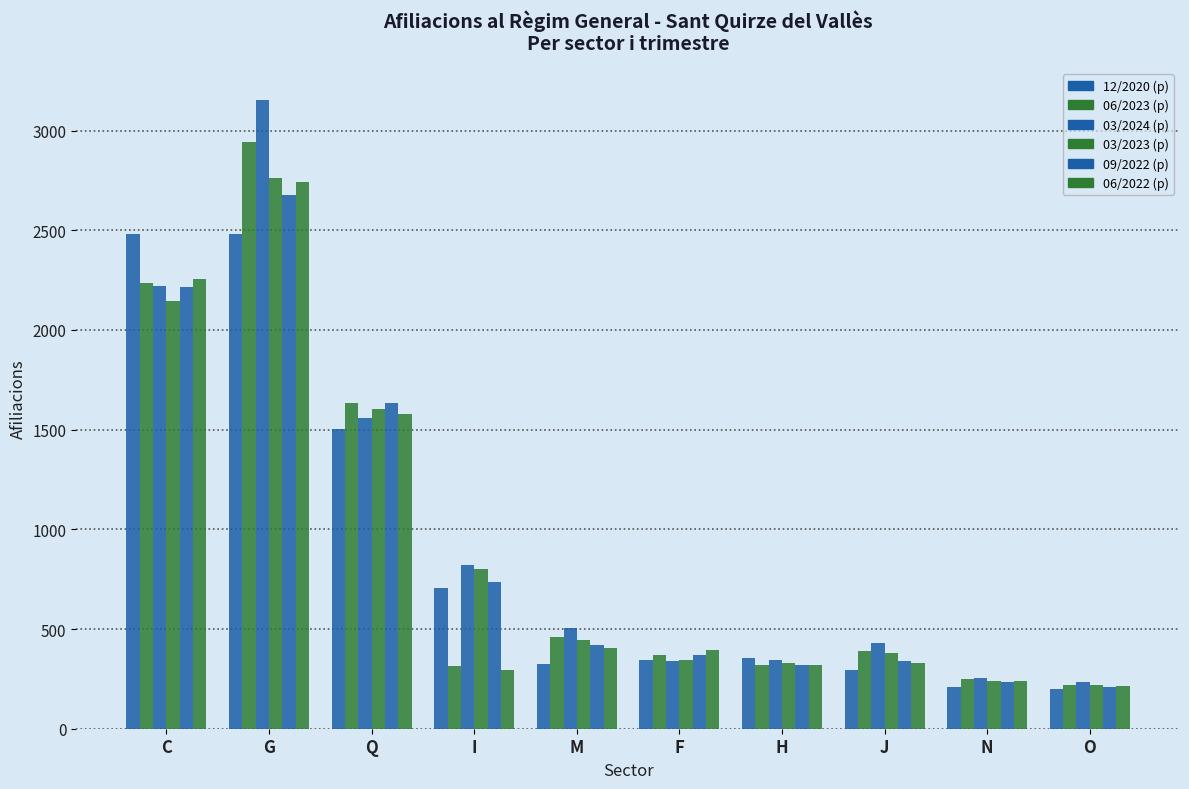

What is the maximum value for 03/2024 (p)?

3155